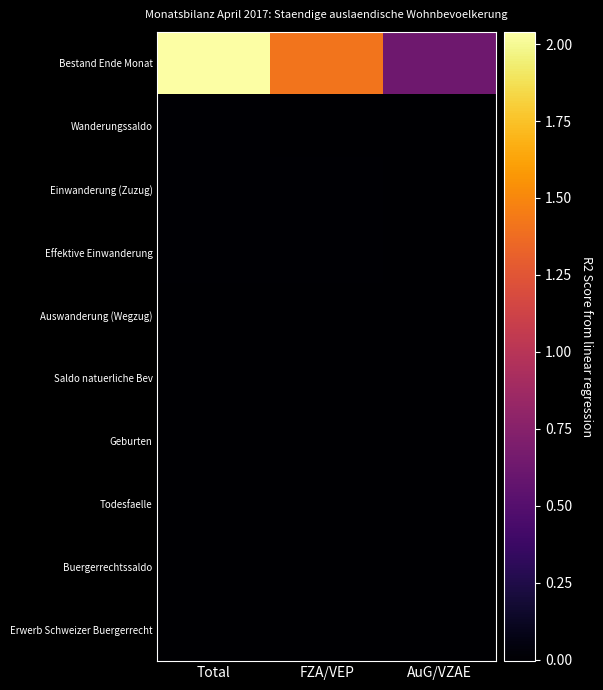

Reading left to right, list all the values displayed in this chart.

Bestand Ende Monat: Total=2039812	FZA/VEP=1412770	AuG/VZAE=627042
Wanderungssaldo: Total=3213	FZA/VEP=2353	AuG/VZAE=860
Einwanderung (Zuzug): Total=9083	FZA/VEP=6836	AuG/VZAE=2247
Effektive Einwanderung: Total=6627	FZA/VEP=5246	AuG/VZAE=1381
Auswanderung (Wegzug): Total=-5214	FZA/VEP=-4058	AuG/VZAE=-1156
Saldo natuerliche Bev: Total=1076	FZA/VEP=633	AuG/VZAE=443
Geburten: Total=1565	FZA/VEP=1024	AuG/VZAE=541
Todesfaelle: Total=-489	FZA/VEP=-391	AuG/VZAE=-98
Buergerrechtssaldo: Total=-2409	FZA/VEP=-1401	AuG/VZAE=-1008
Erwerb Schweizer Buergerrecht: Total=-2409	FZA/VEP=-1401	AuG/VZAE=-1008